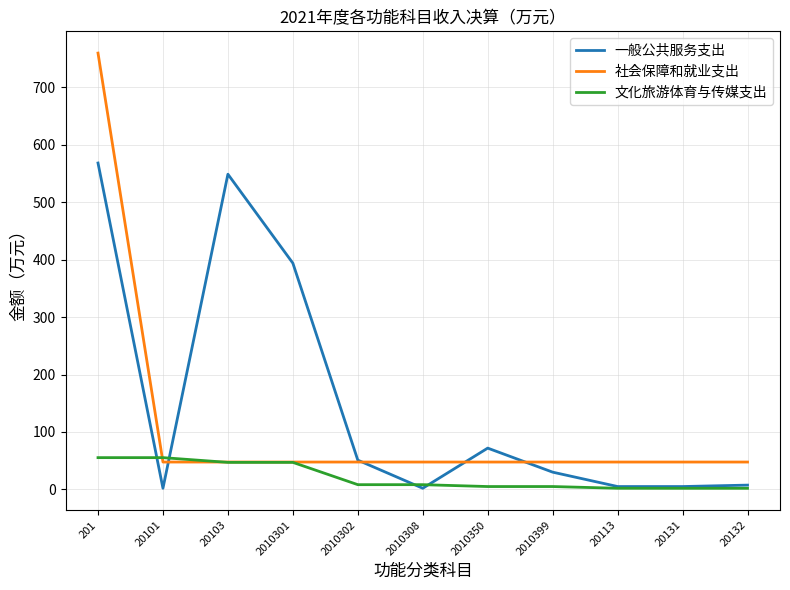

The value of 社会保障和就业支出 at 2010301 is 77.7. True or false?

False